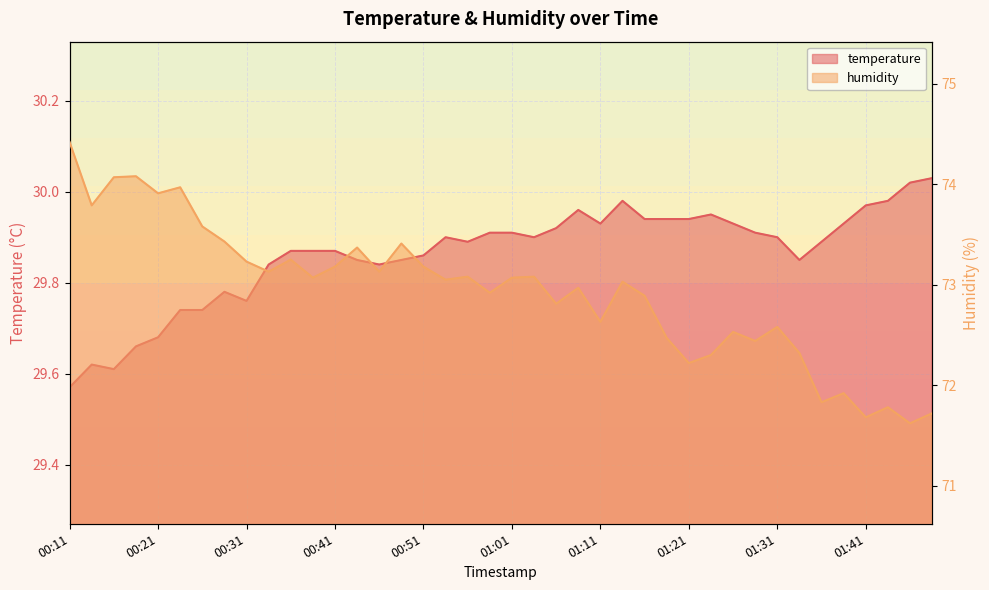

Which category has the highest value in the humidity series?

00:11